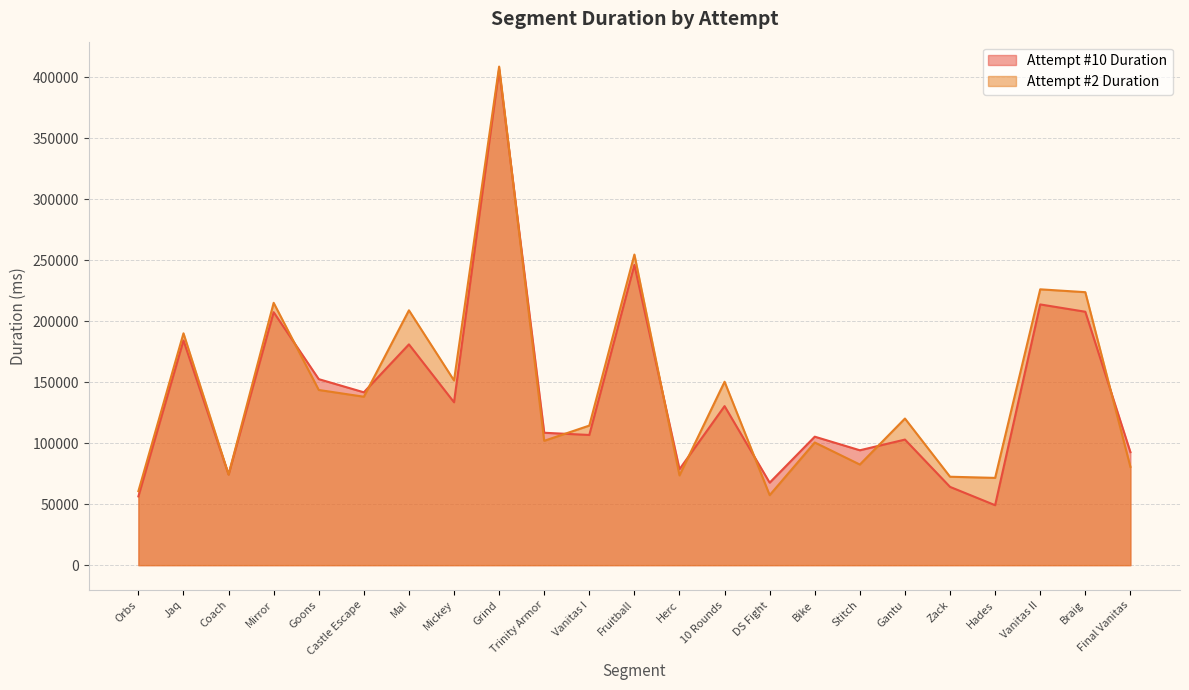

After their last crossing, which series has the higher values: Attempt #2 Duration or Attempt #10 Duration?

Attempt #10 Duration